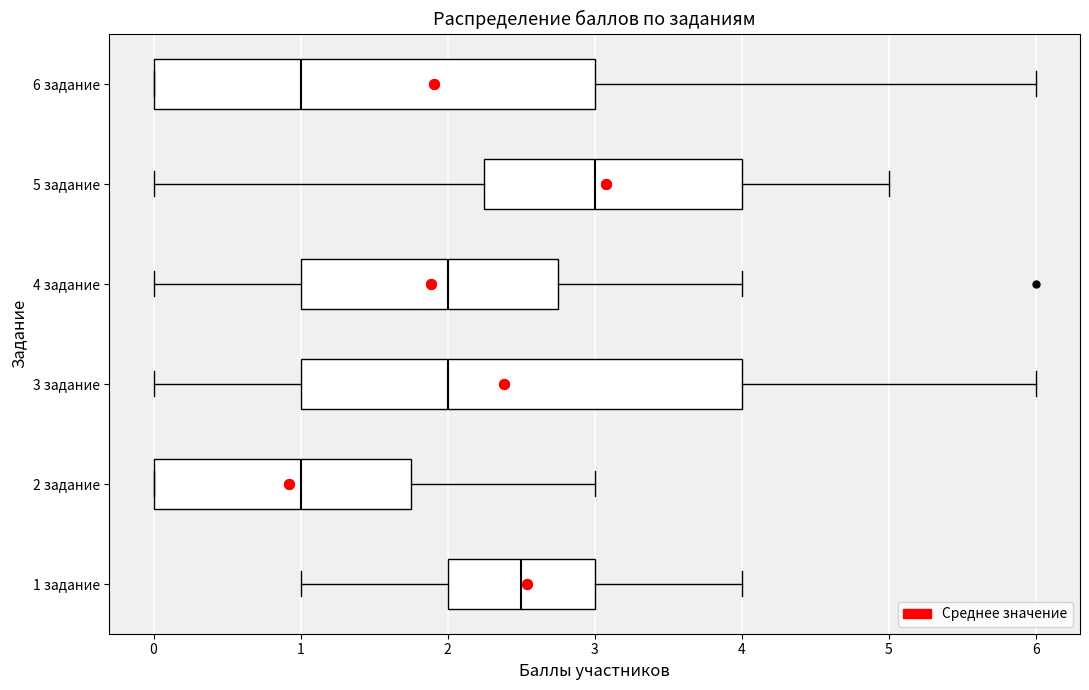

Which box has the furthest to the right median line?

5 задание